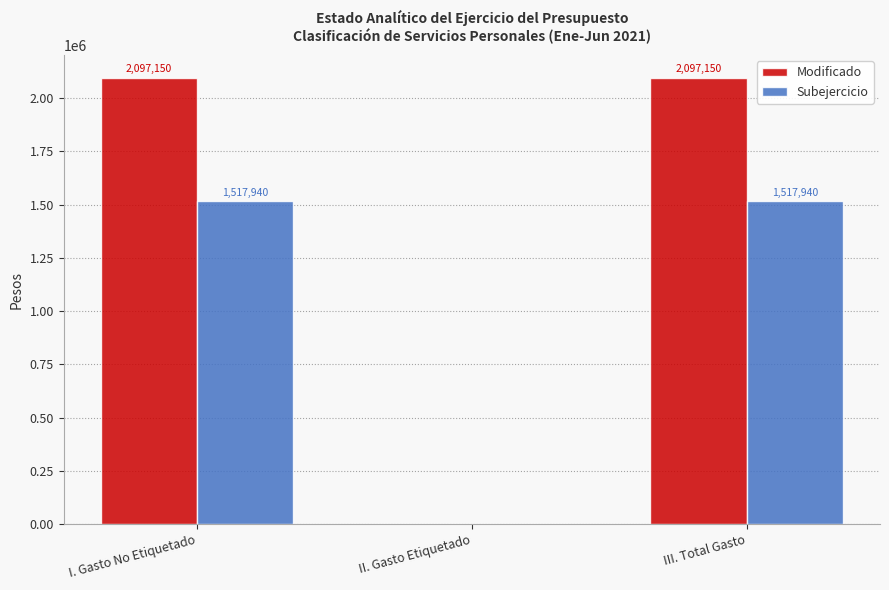

Between I. Gasto No Etiquetado and II. Gasto Etiquetado, which series saw the biggest shift?

Modificado